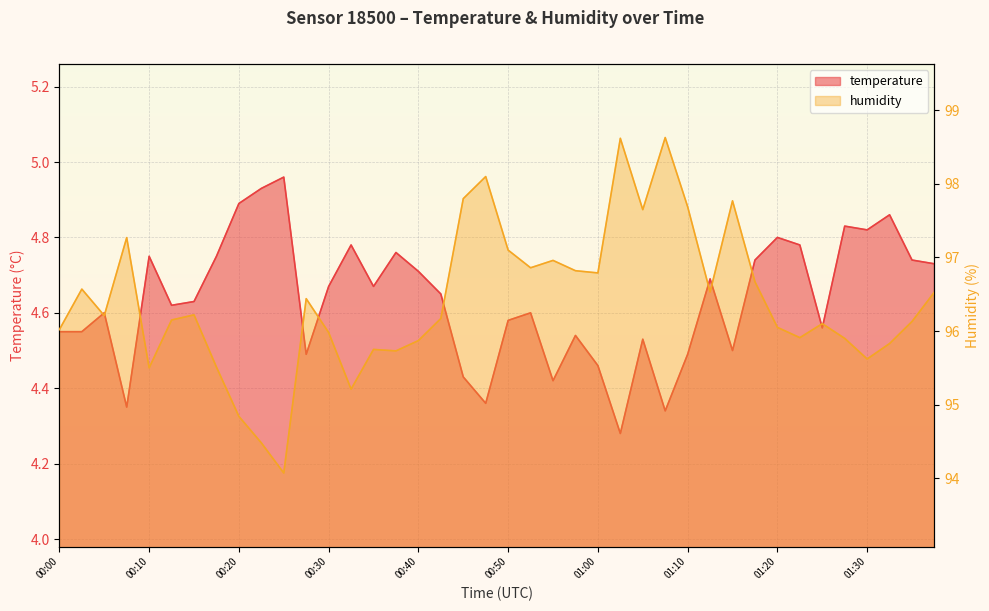

The value of humidity at 01:00 is 96.8. True or false?

True